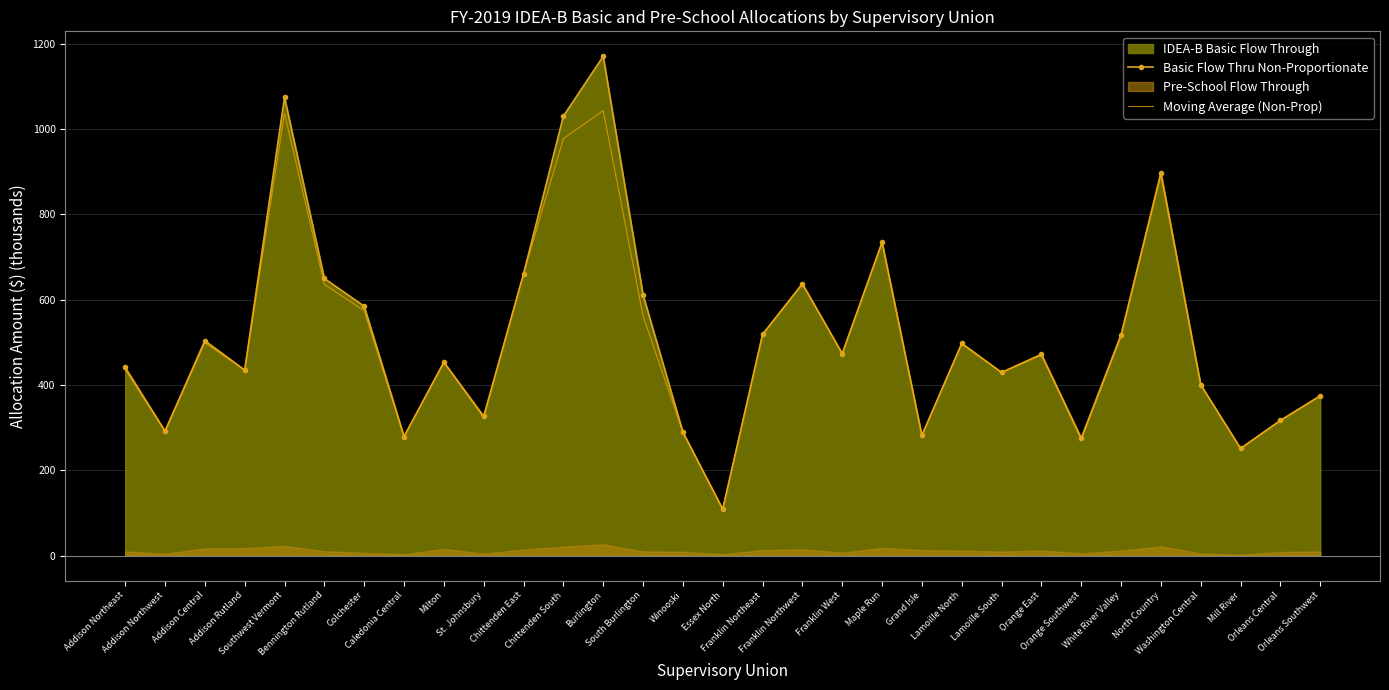

Which category has the highest value in the Moving Average (Non-Prop) series?

Burlington